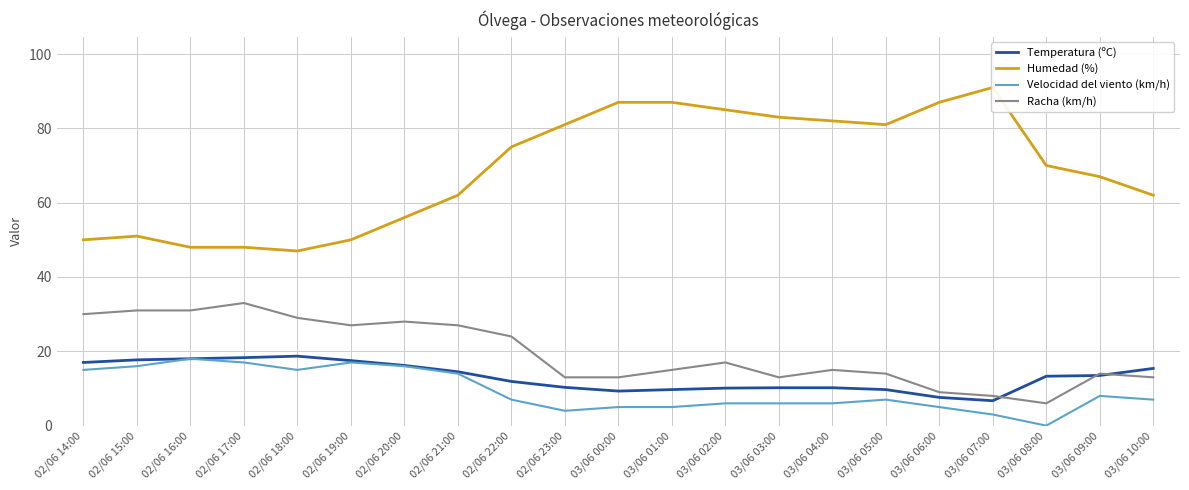

The value of Racha (km/h) at 02/06 22:00 is 24.0. True or false?

True